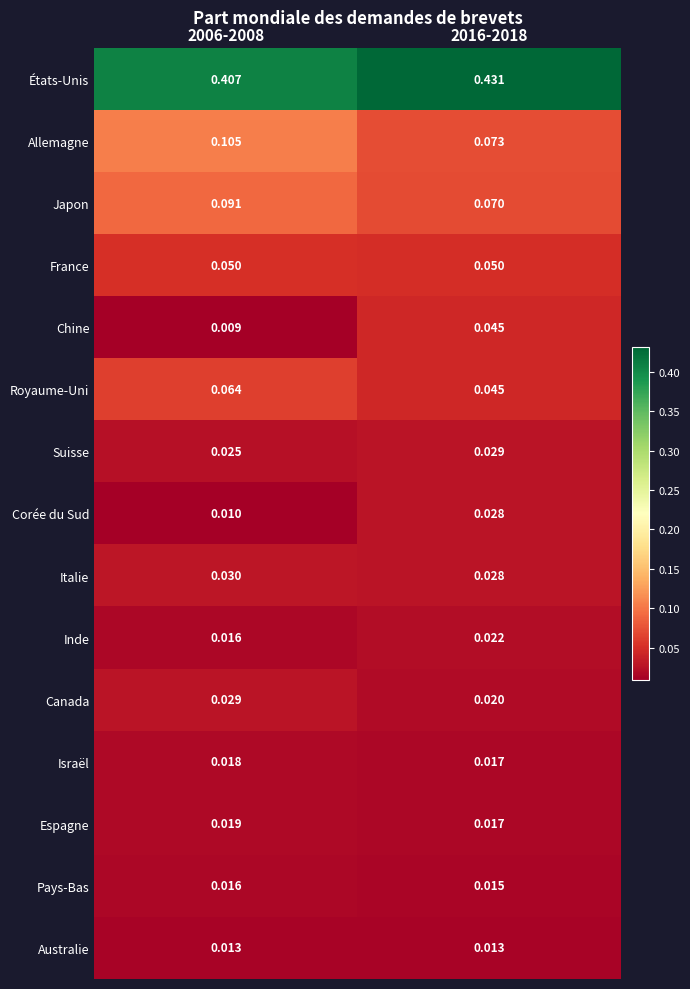

Which series has the largest total across all categories?

États-Unis